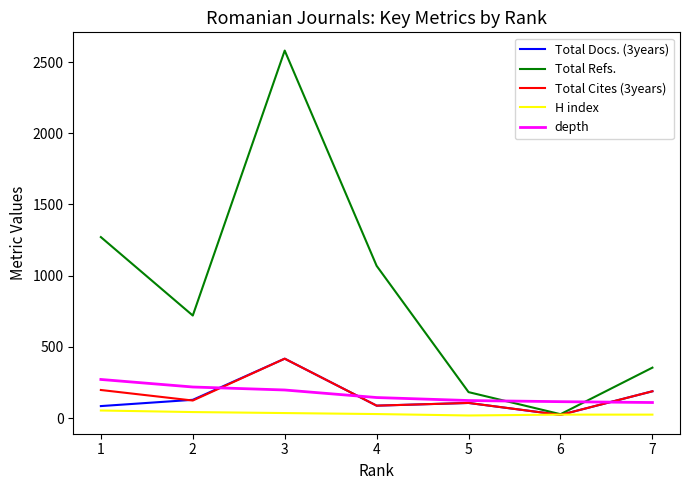

At which category does Total Refs. reach its first local valley?

2